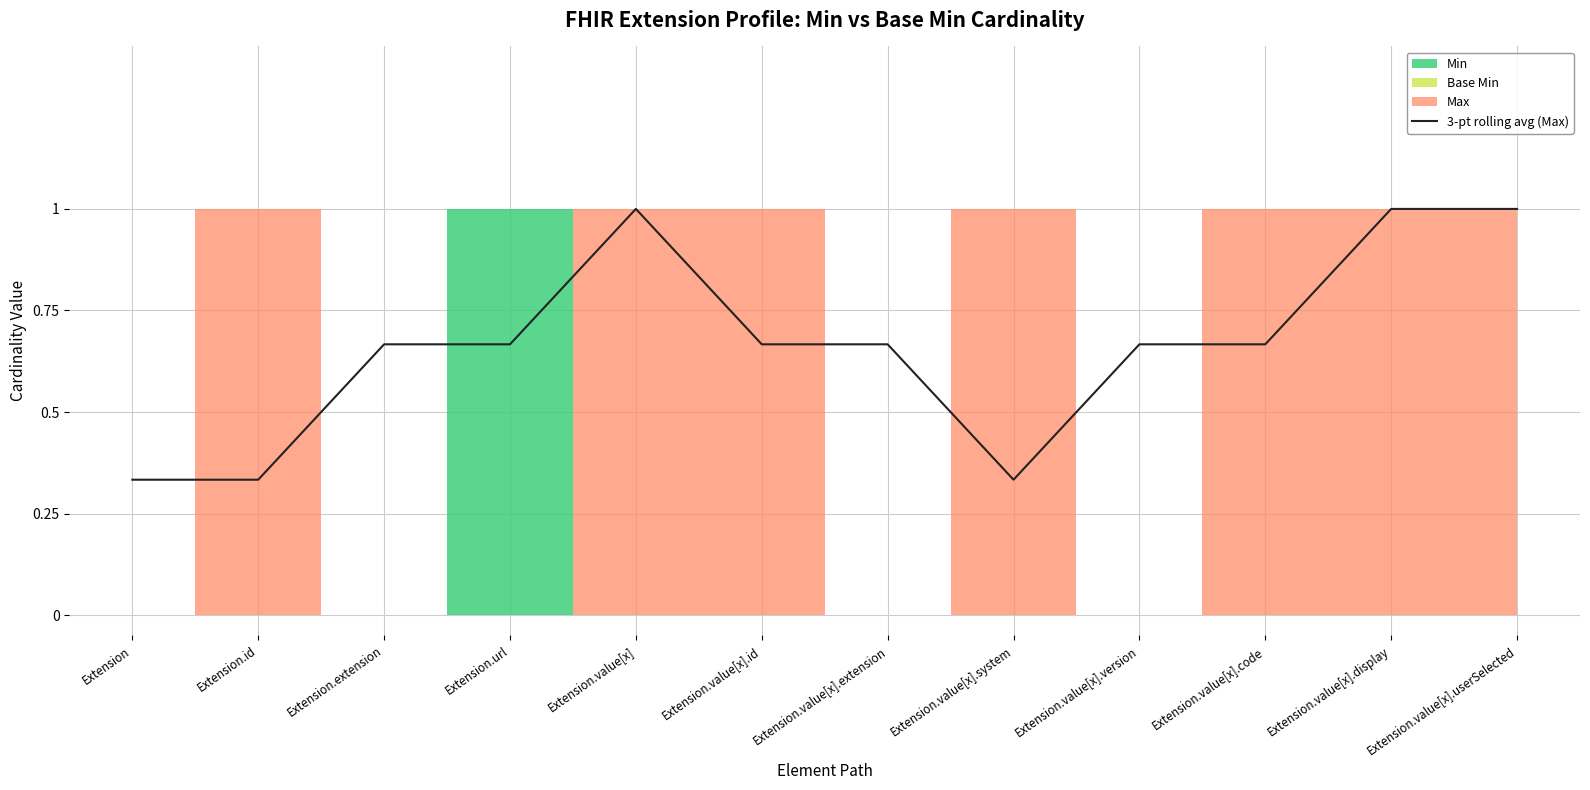

List the labels in order of value, largest first.

Extension.value[x], Extension.value[x].display, Extension.value[x].userSelected, Extension.extension, Extension.url, Extension.value[x].id, Extension.value[x].extension, Extension.value[x].version, Extension.value[x].code, Extension, Extension.id, Extension.value[x].system